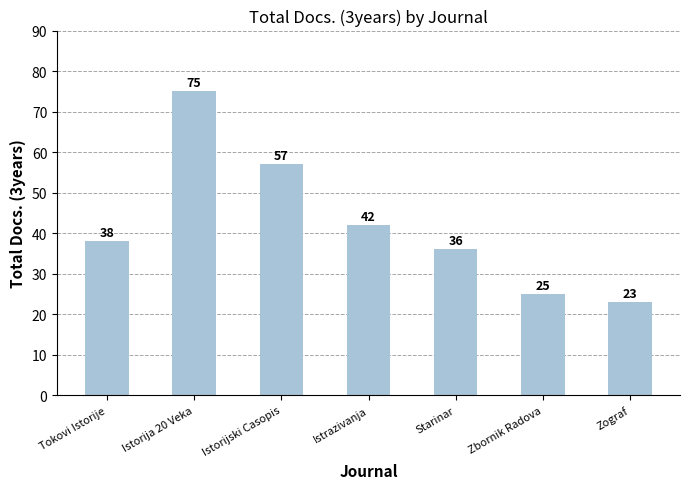

Rank the categories by value from lowest to highest.

Zograf, Zbornik Radova, Starinar, Tokovi Istorije, Istrazivanja, Istorijski Casopis, Istorija 20 Veka